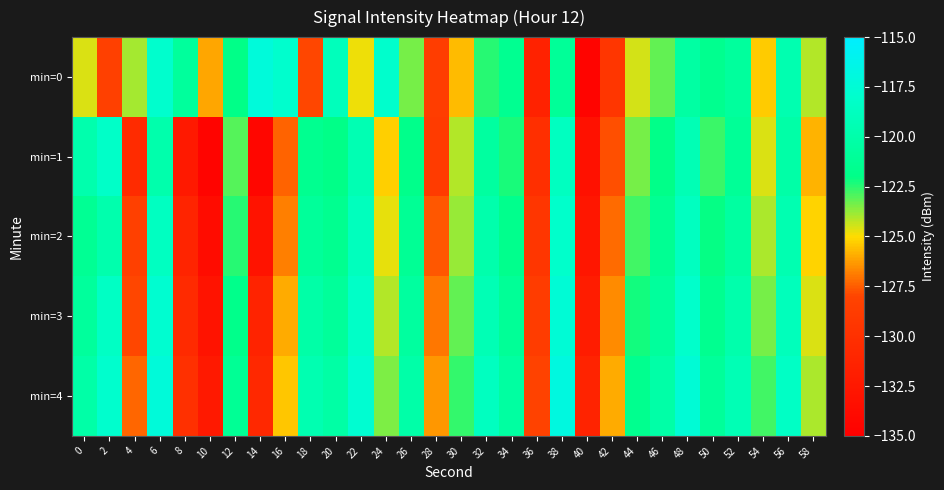

Which series changed the most between 6 and 46?

min=0